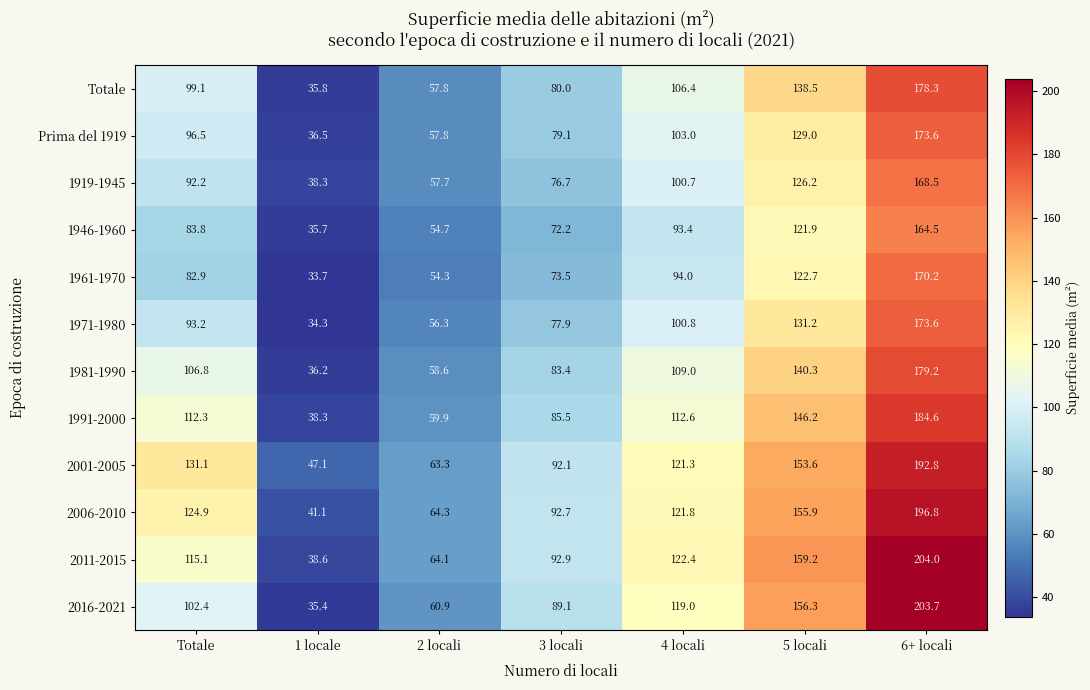

What is the greatest value displayed?

204.0